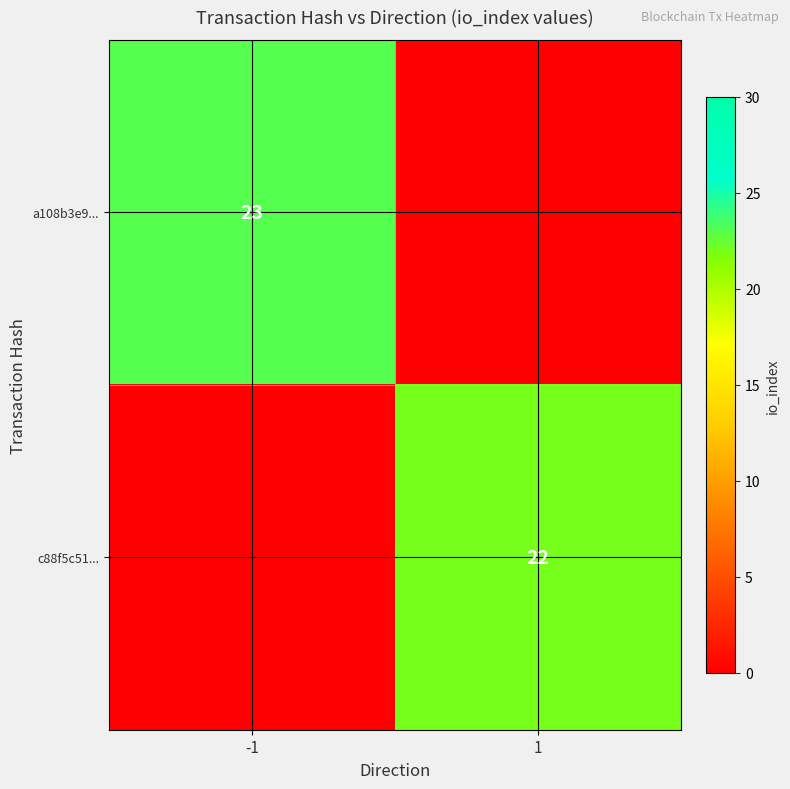

Which label corresponds to the largest value in the chart?

-1